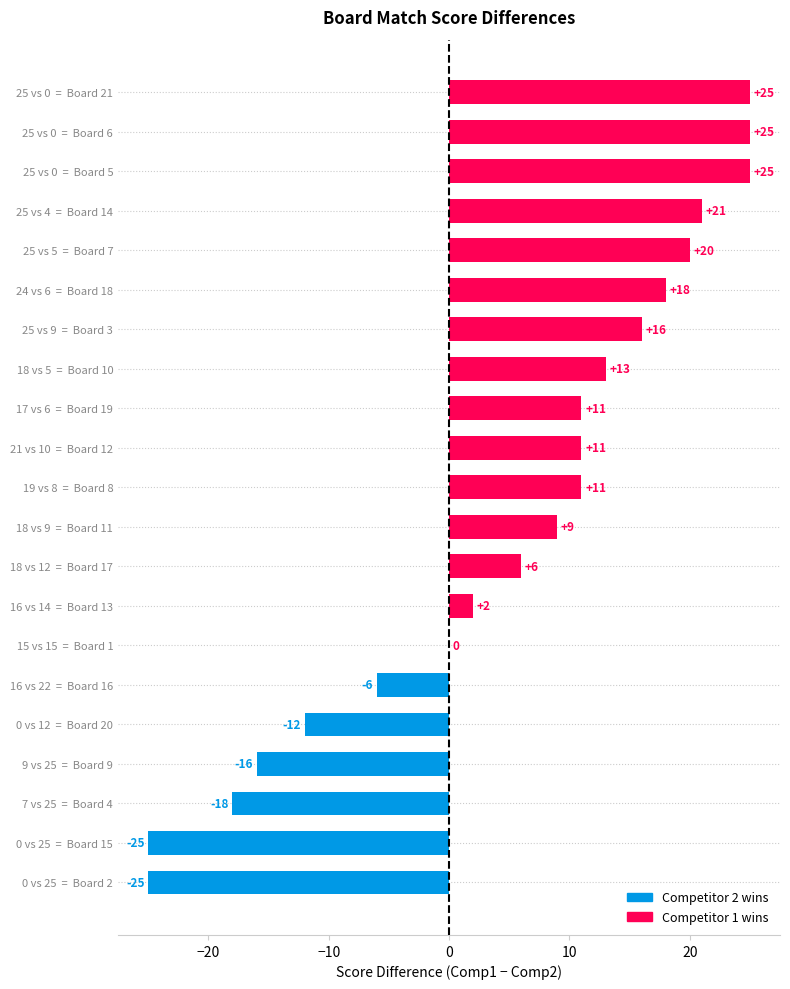

What is the sum of all values?

111